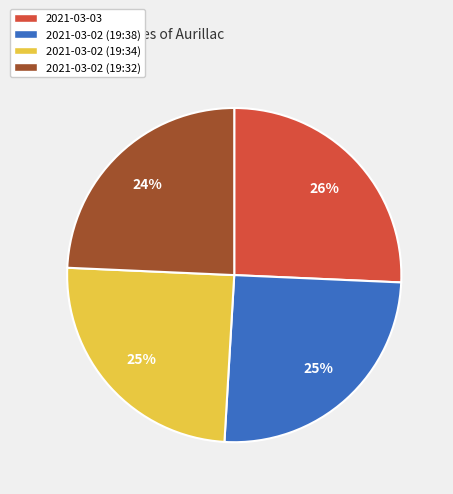

To the nearest percent, what percentage of the pie is 2021-03-02 (19:32)?

24%